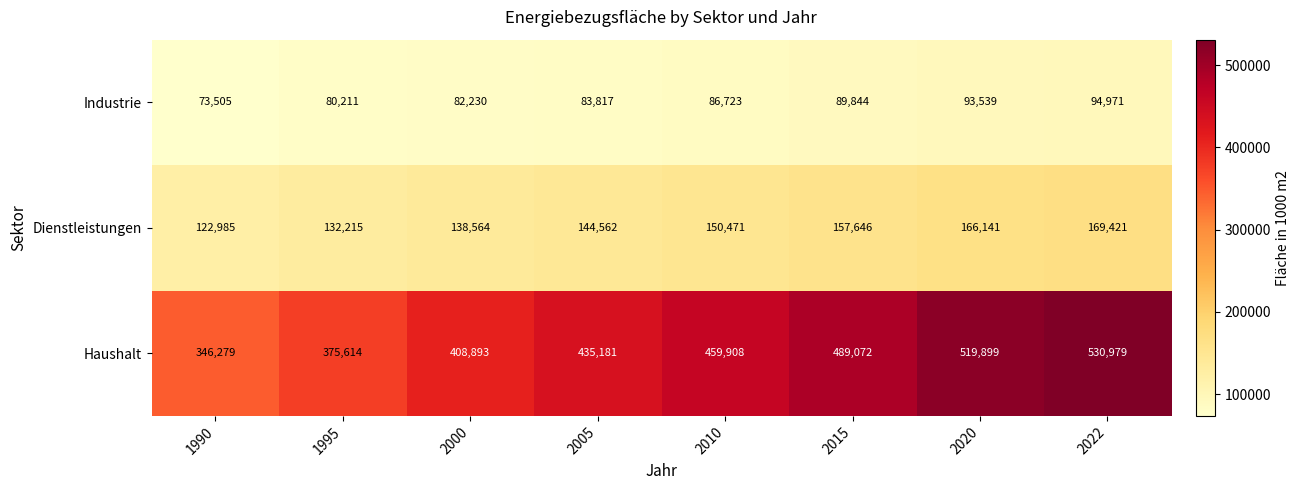

At which category is the sum across all series the highest?

2022